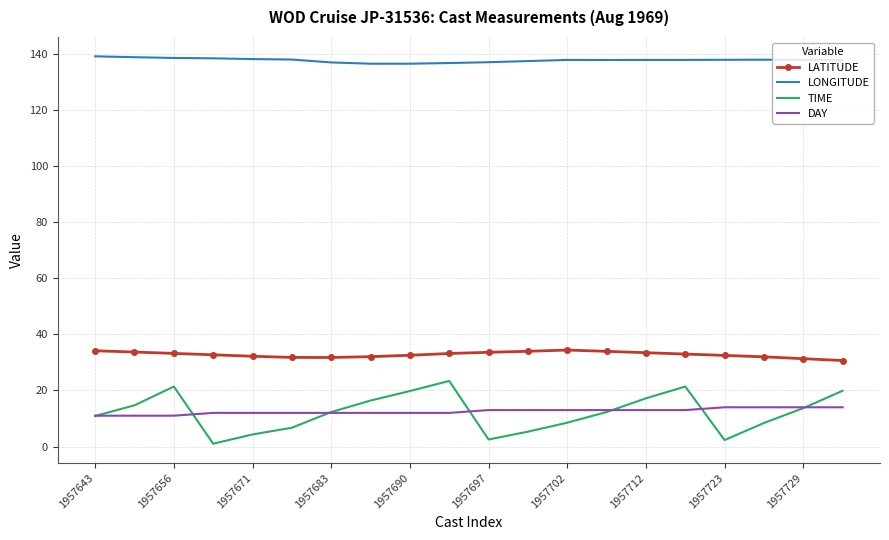

Which series has the largest range (max minus min)?

TIME